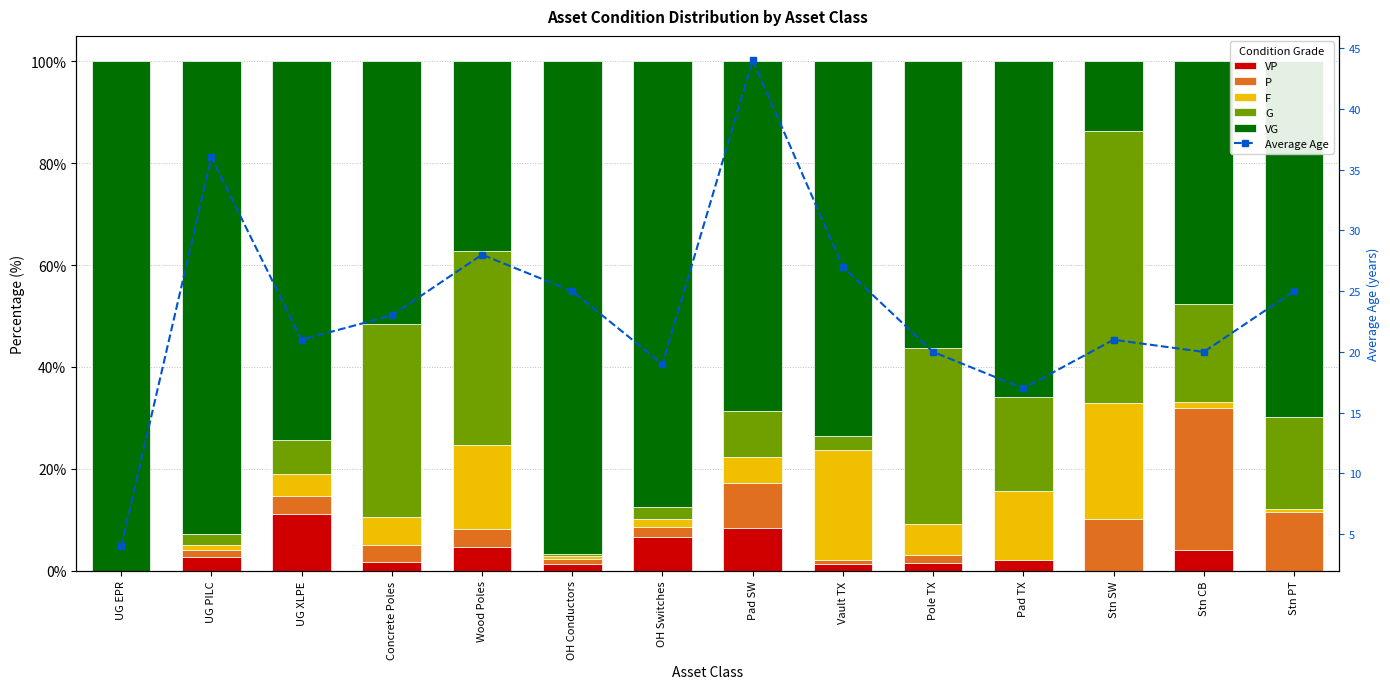

What is the sum of the VG values at Wood Poles and UG PILC?

129.9